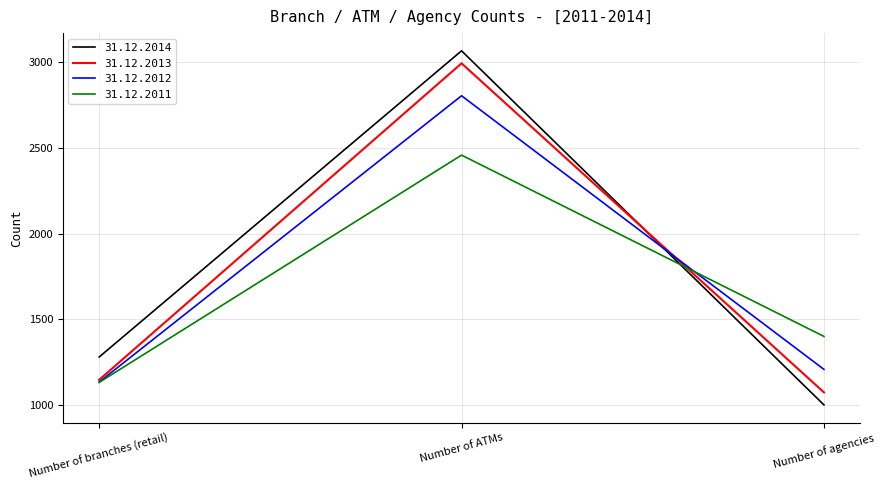

Which series has the widest spread of values?

31.12.2014